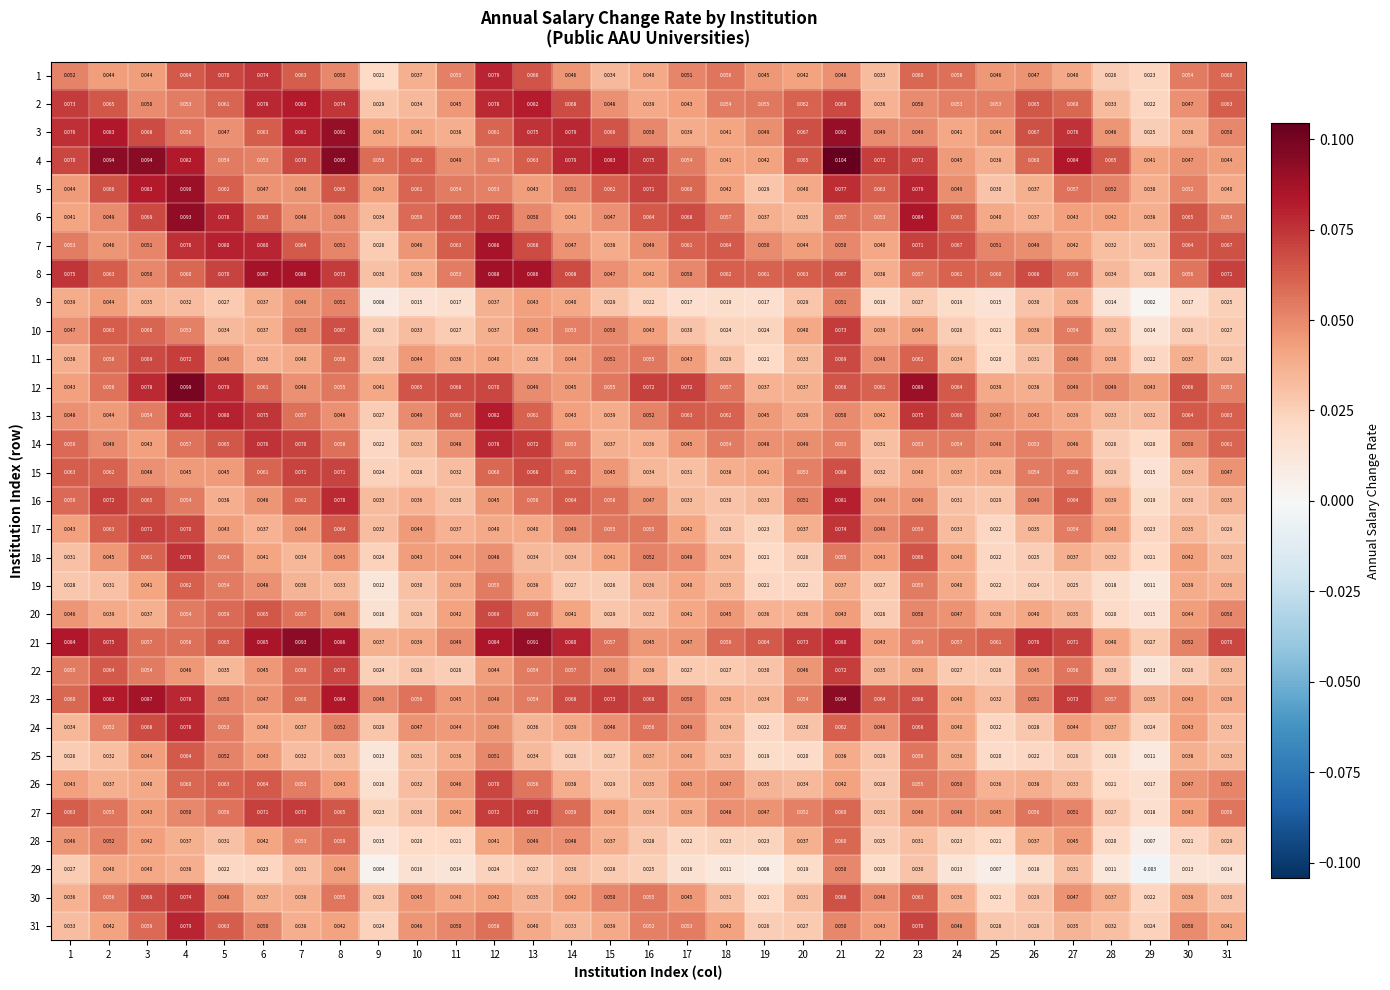

How many categories are shown in the chart?

31